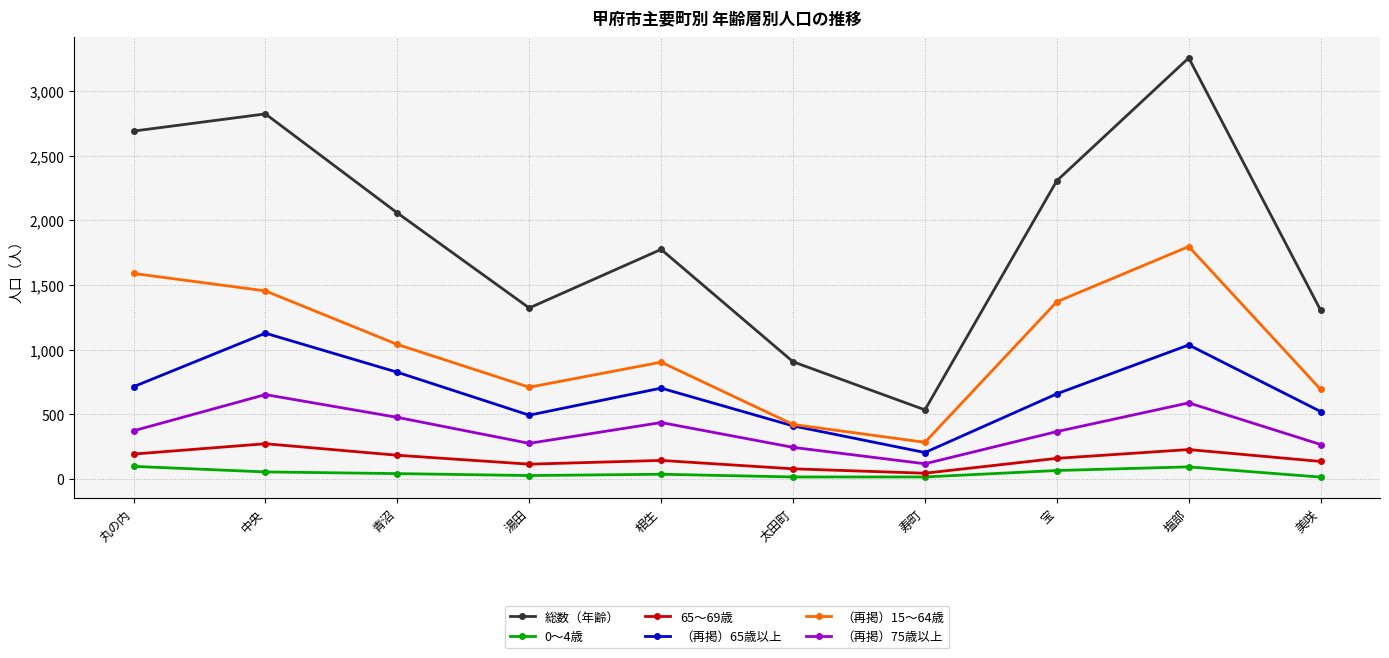

What is the lowest value of the 総数（年齢） series?

534